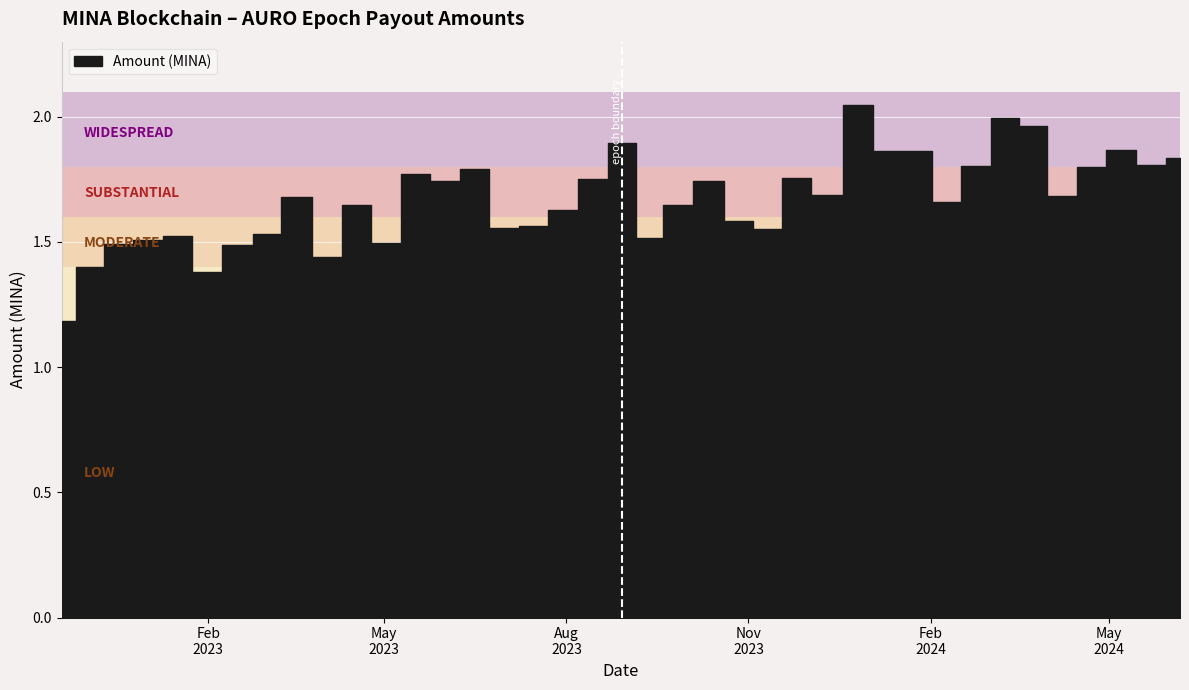

Where is the data nearest to the value 1?

2022-11-19